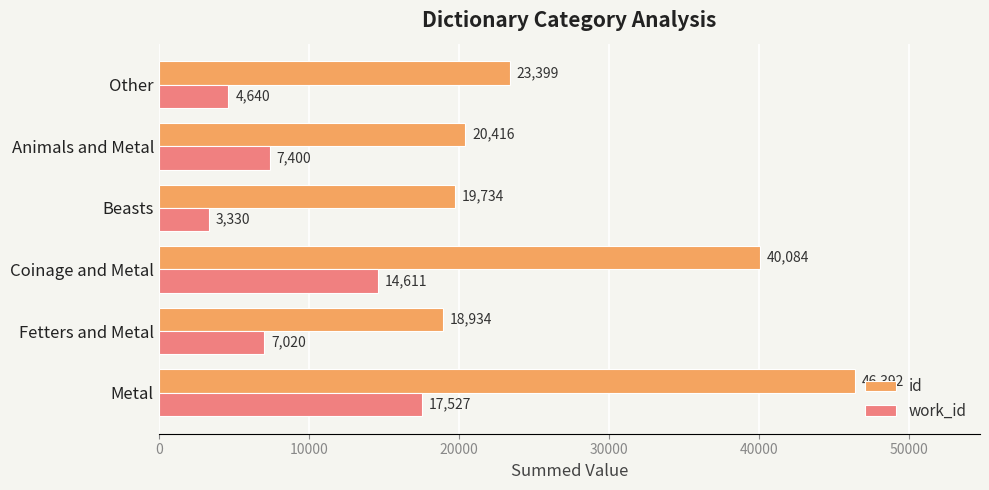

What are all the series names shown in the legend?

id, work_id